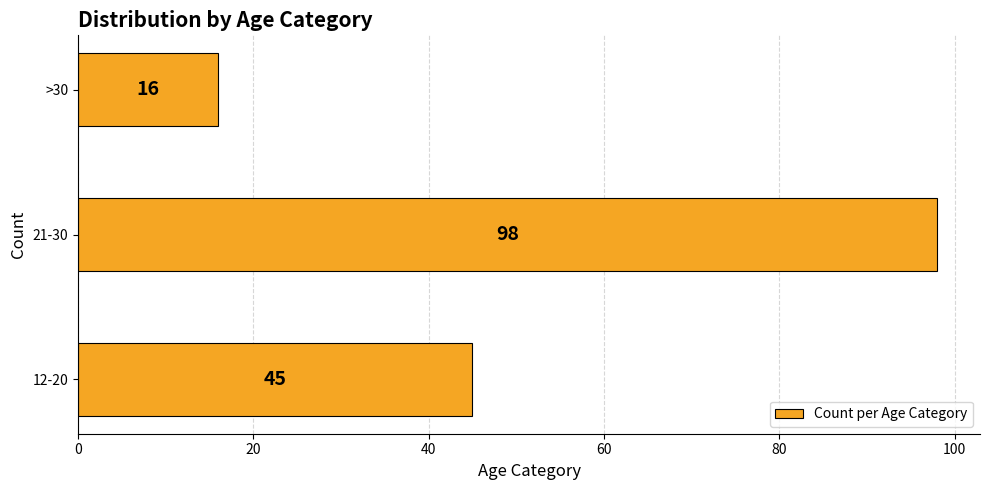

True or false: the data shows 98 at 21-30.

True